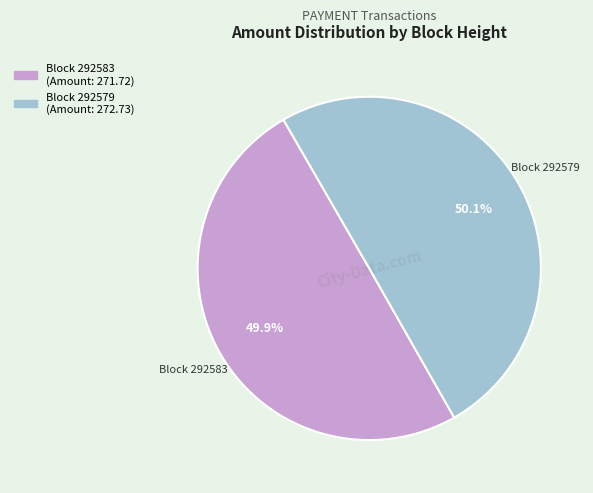

Is there a majority slice in this chart?

Yes